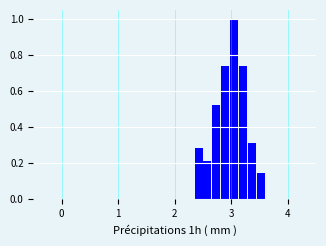

Read against the x-axis, roughly where is the centre of the tallest bar?

3.1